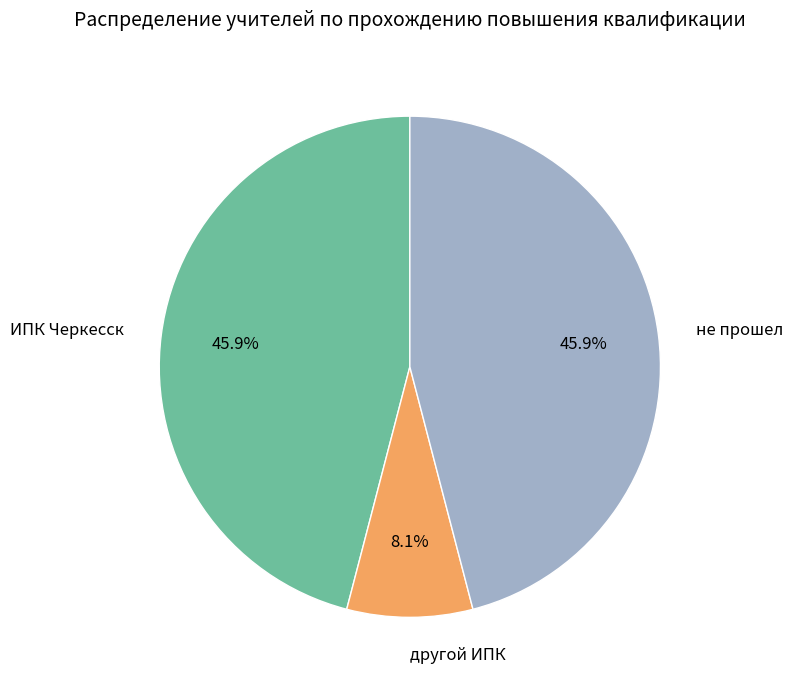

To the nearest percent, what portion does не прошел represent?

46%